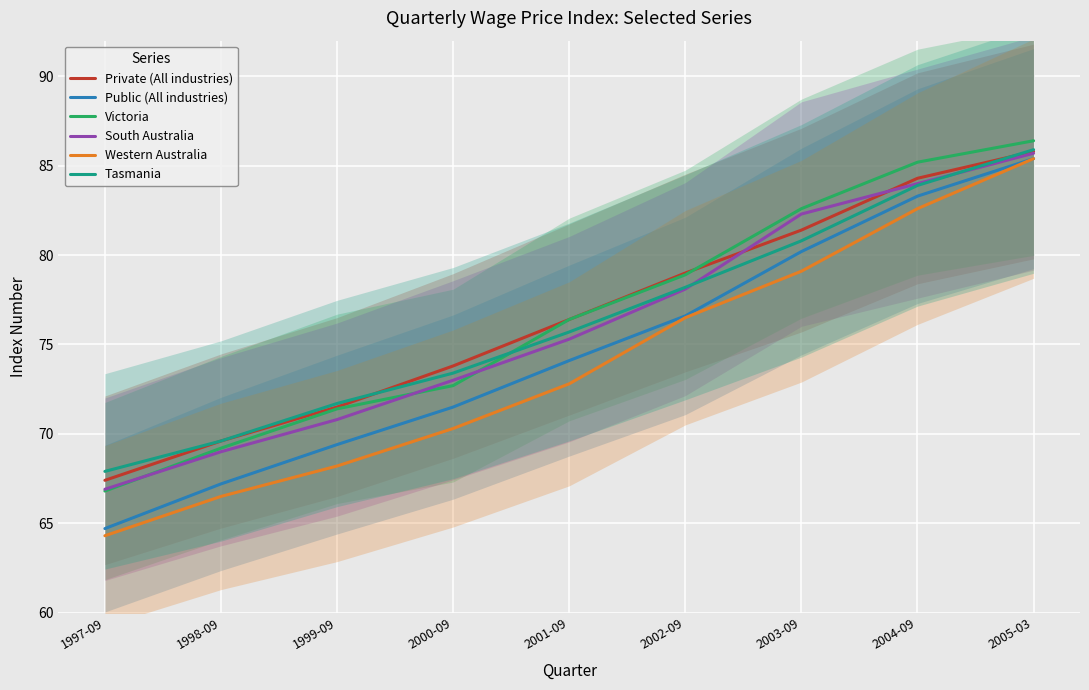

What is the value of the Western Australia point at the 9th from the left?

85.4